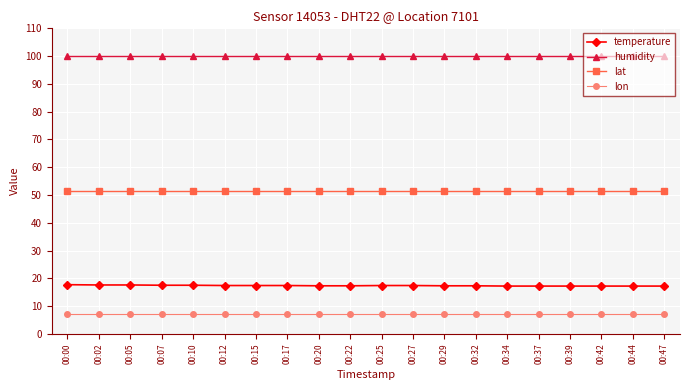

Is the value of temperature at 00:44 greater than the value of lat at 00:27?

No